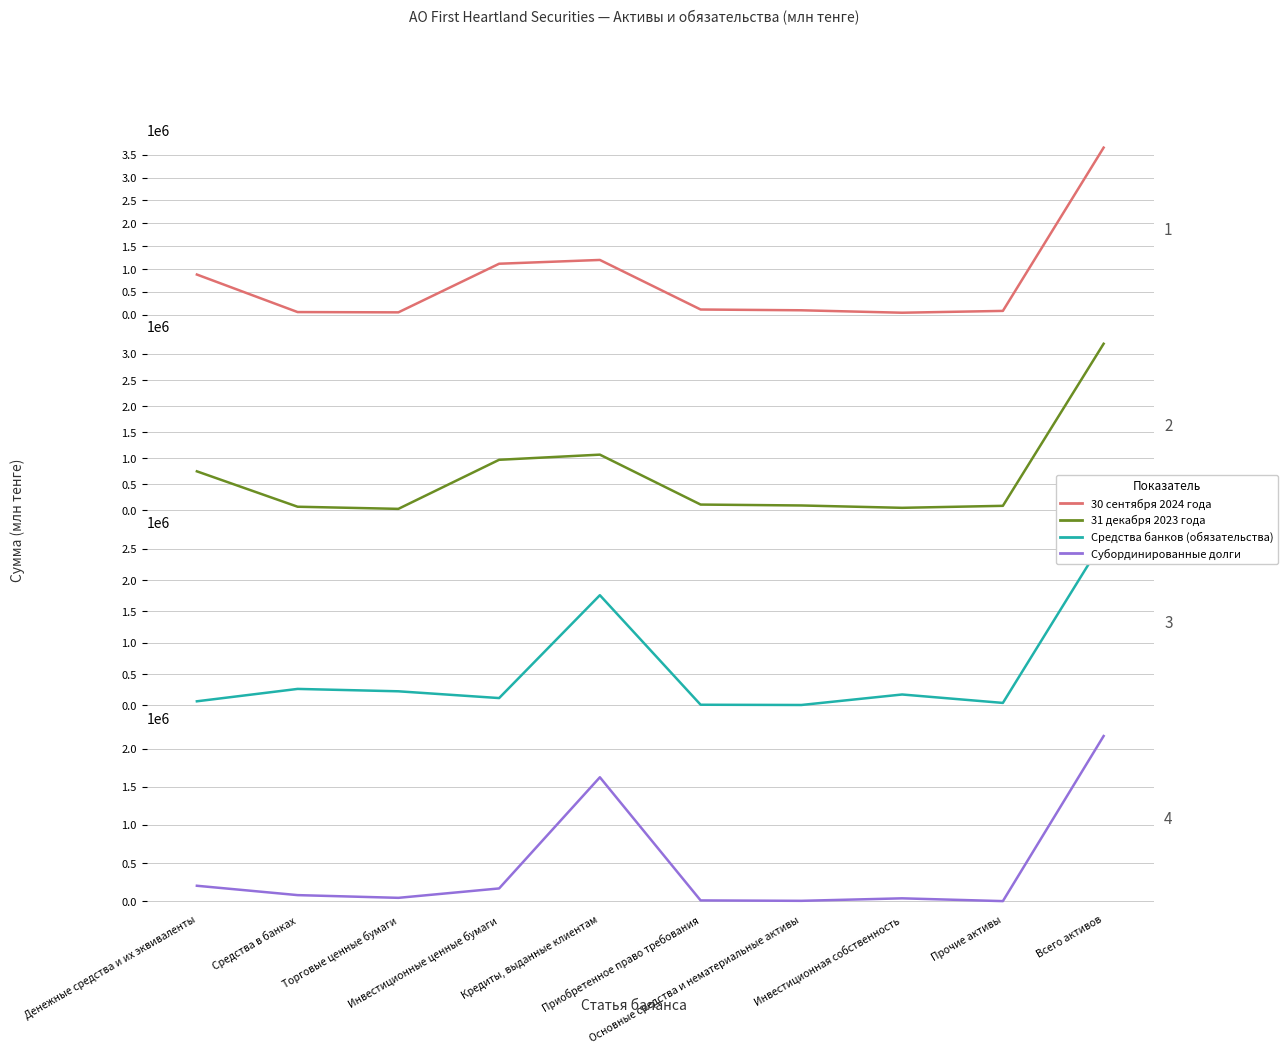

True or false: 30 сентября 2024 года has more than 2 points higher than both neighbors.

False